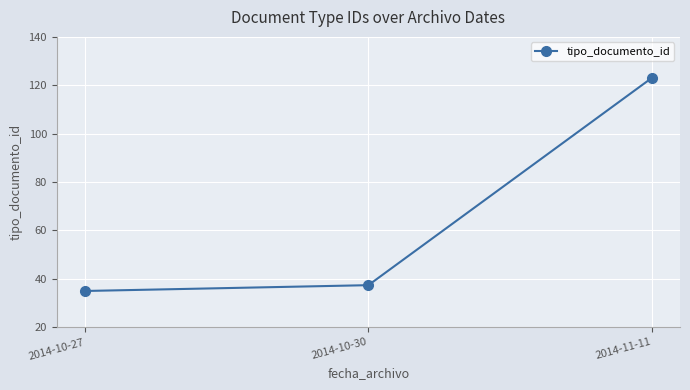

Which category has the highest value across all series?

2014-11-11